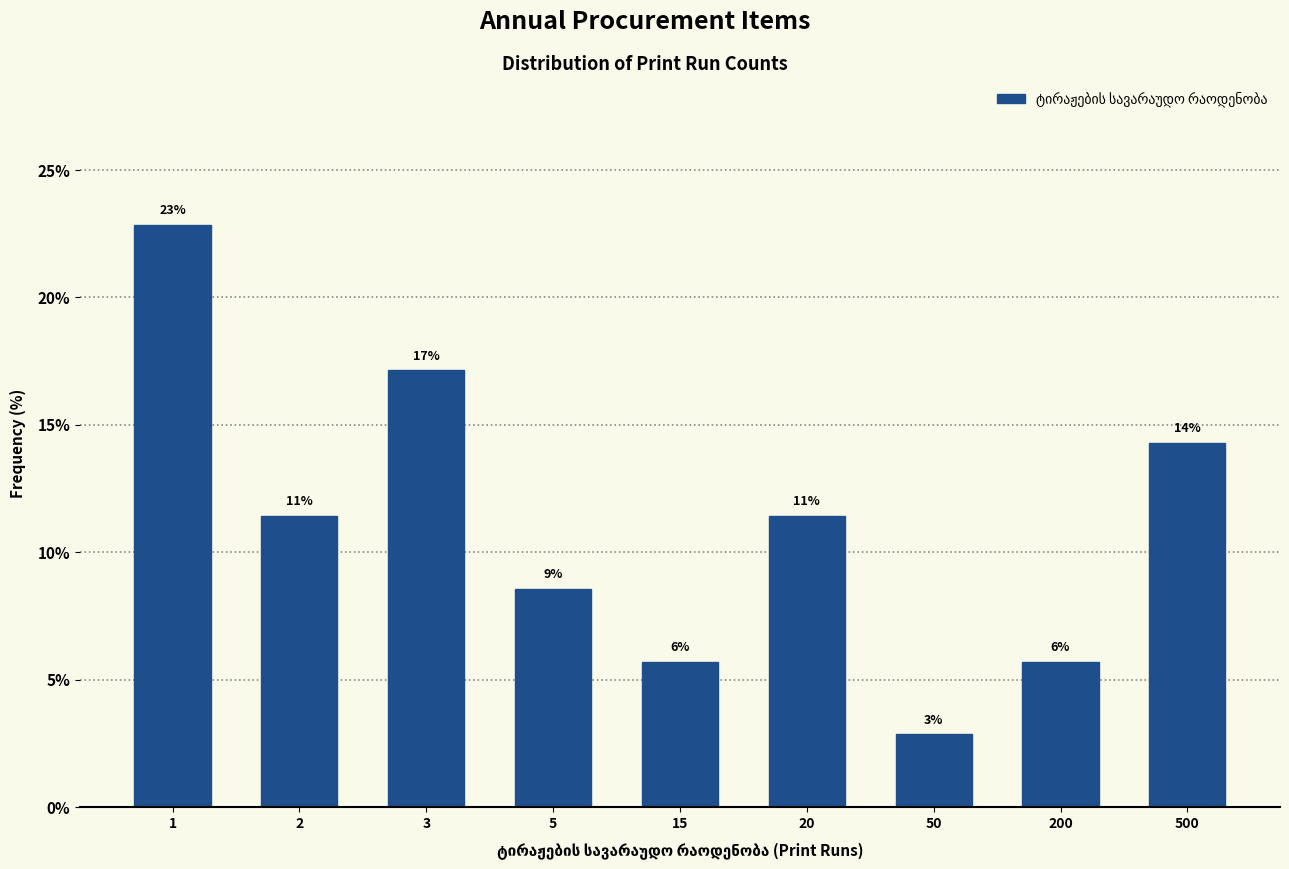

Are the bars horizontal?

No